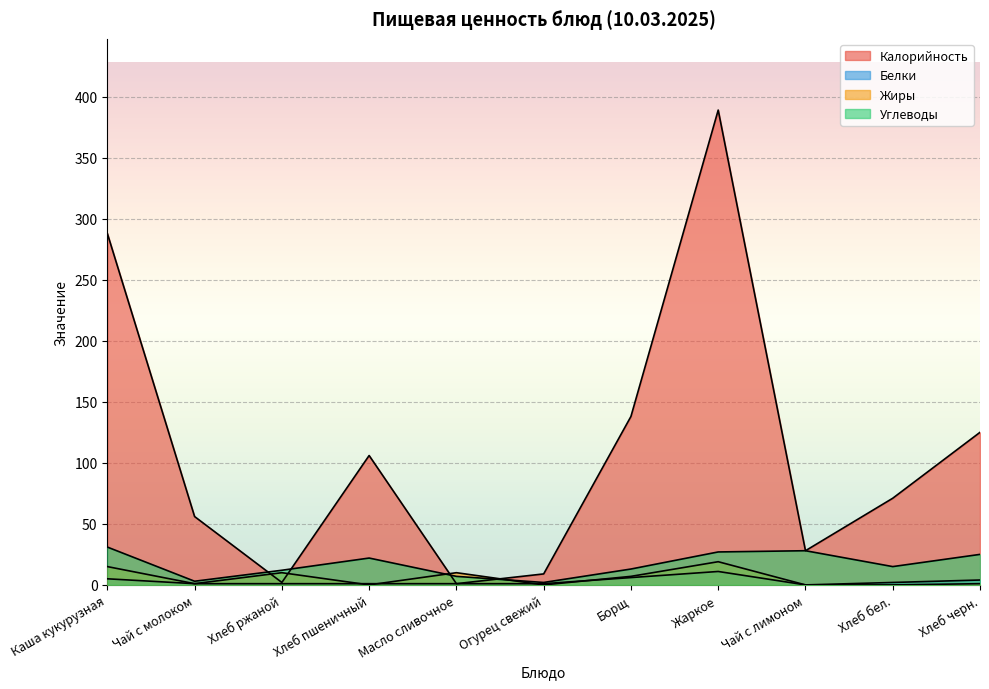

What position from the right is Хлеб пшеничный?

8